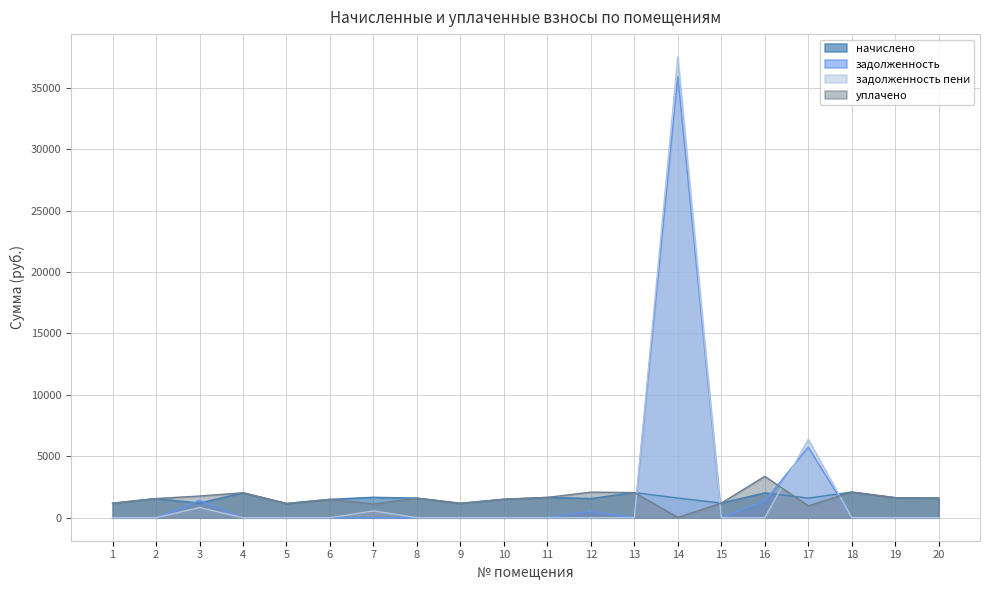

Is the value of уплачено at 10 greater than the value of задолженность пени at 14?

No